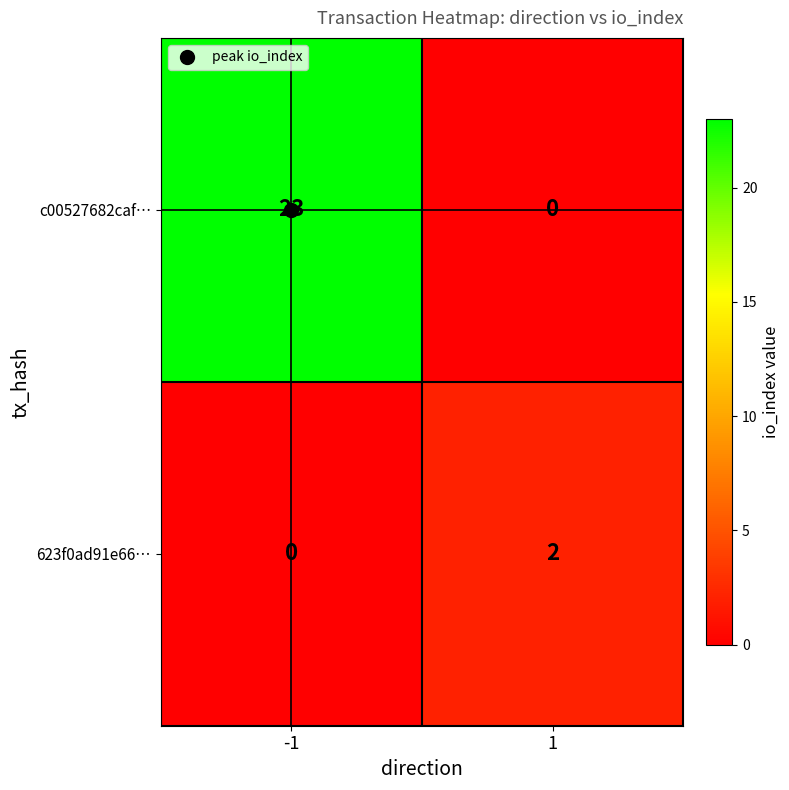

What is the total value across all series at -1?

23